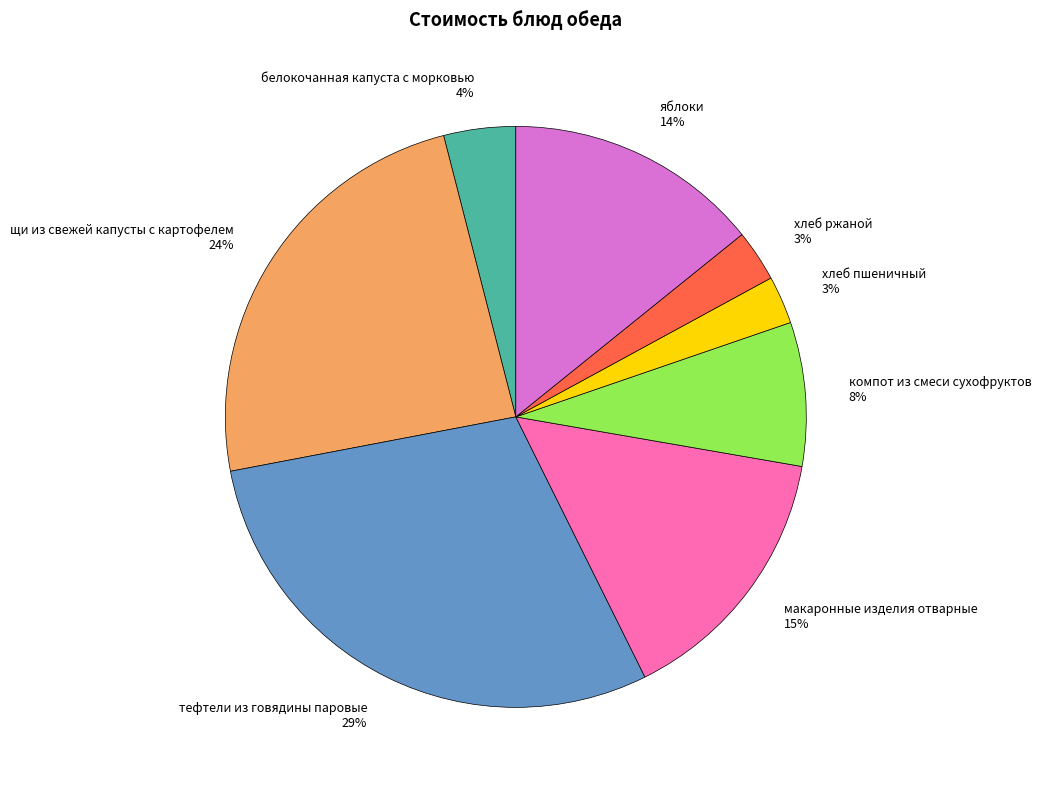

Between щи из свежей капусты с картофелем 24% and яблоки 14%, which is larger?

щи из свежей капусты с картофелем 24%